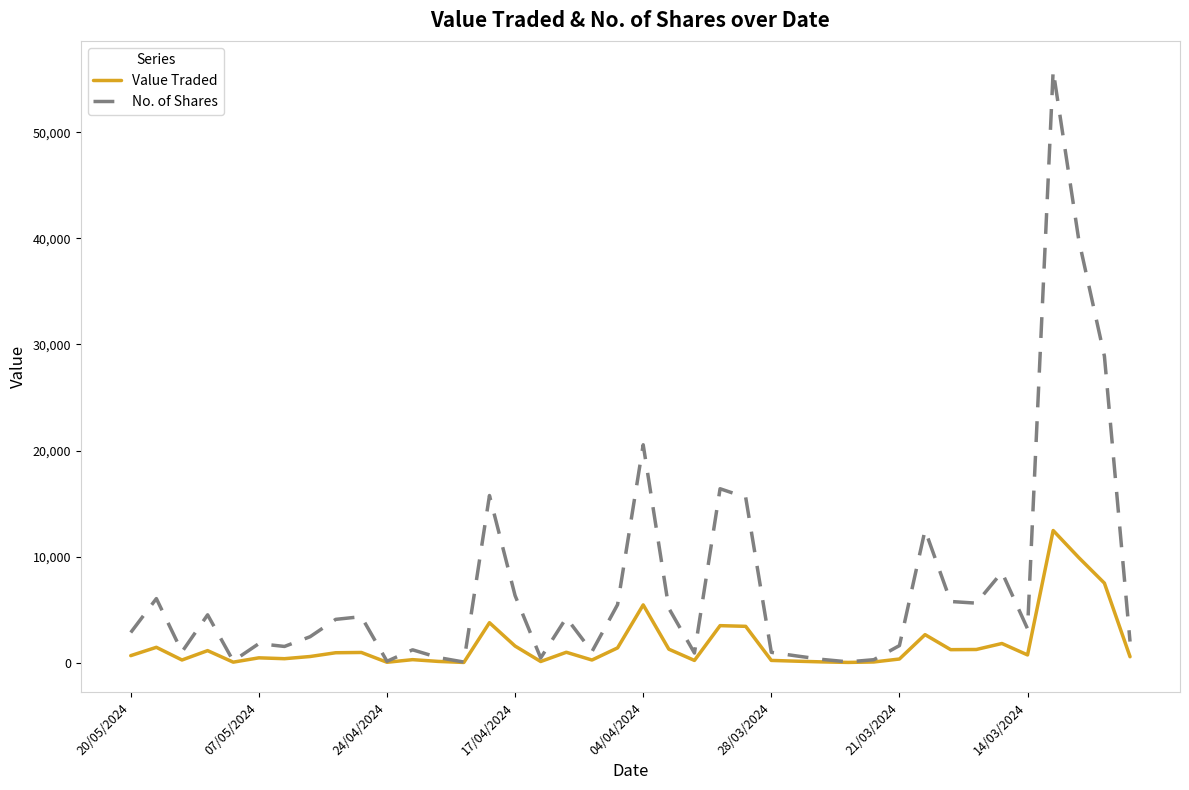

Which series has the largest range (max minus min)?

No. of Shares